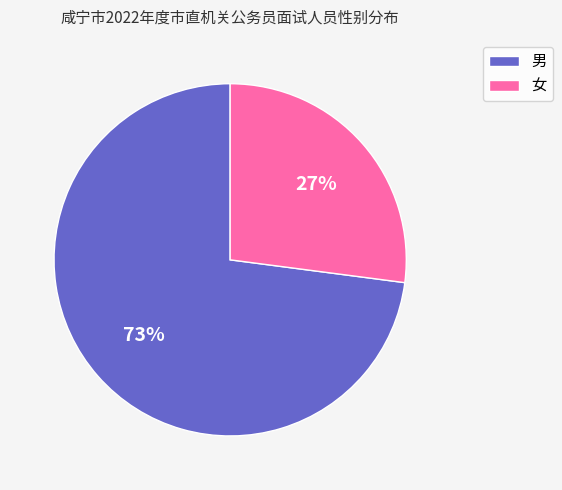

Is it true that 男 is 58% of the pie?

False